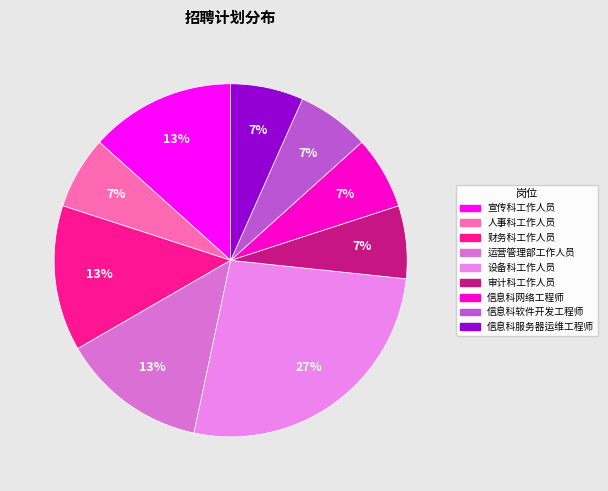

Count the number of slices in the pie.

9